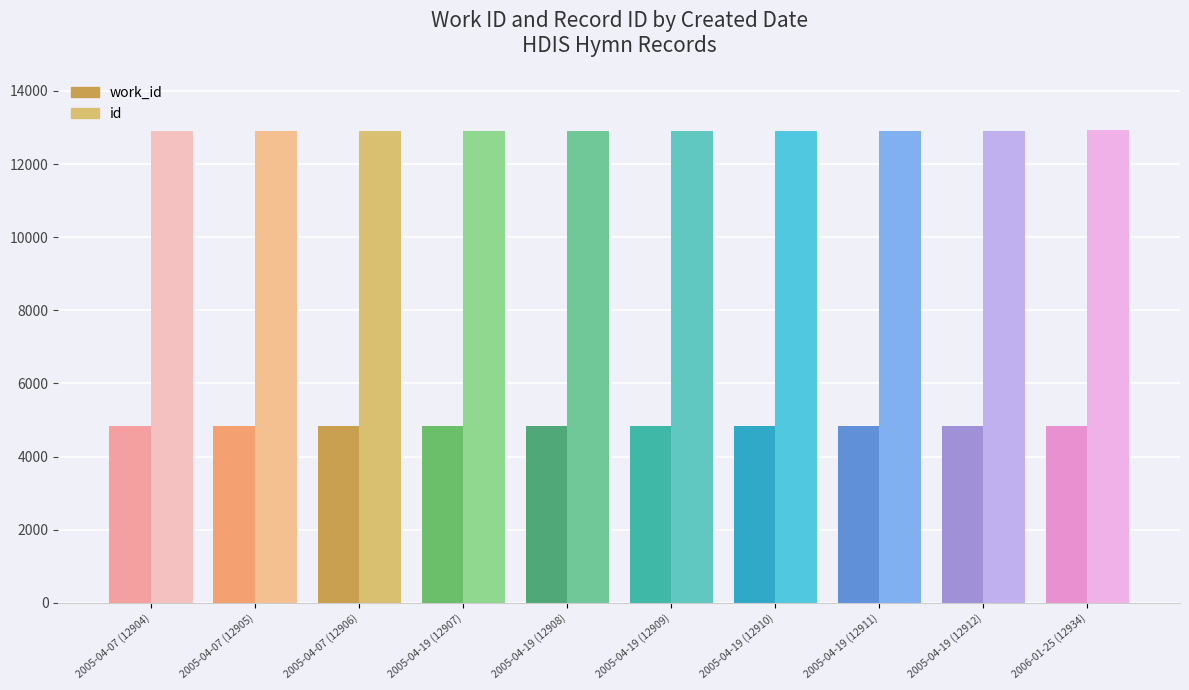

Which series has the largest total across all categories?

id